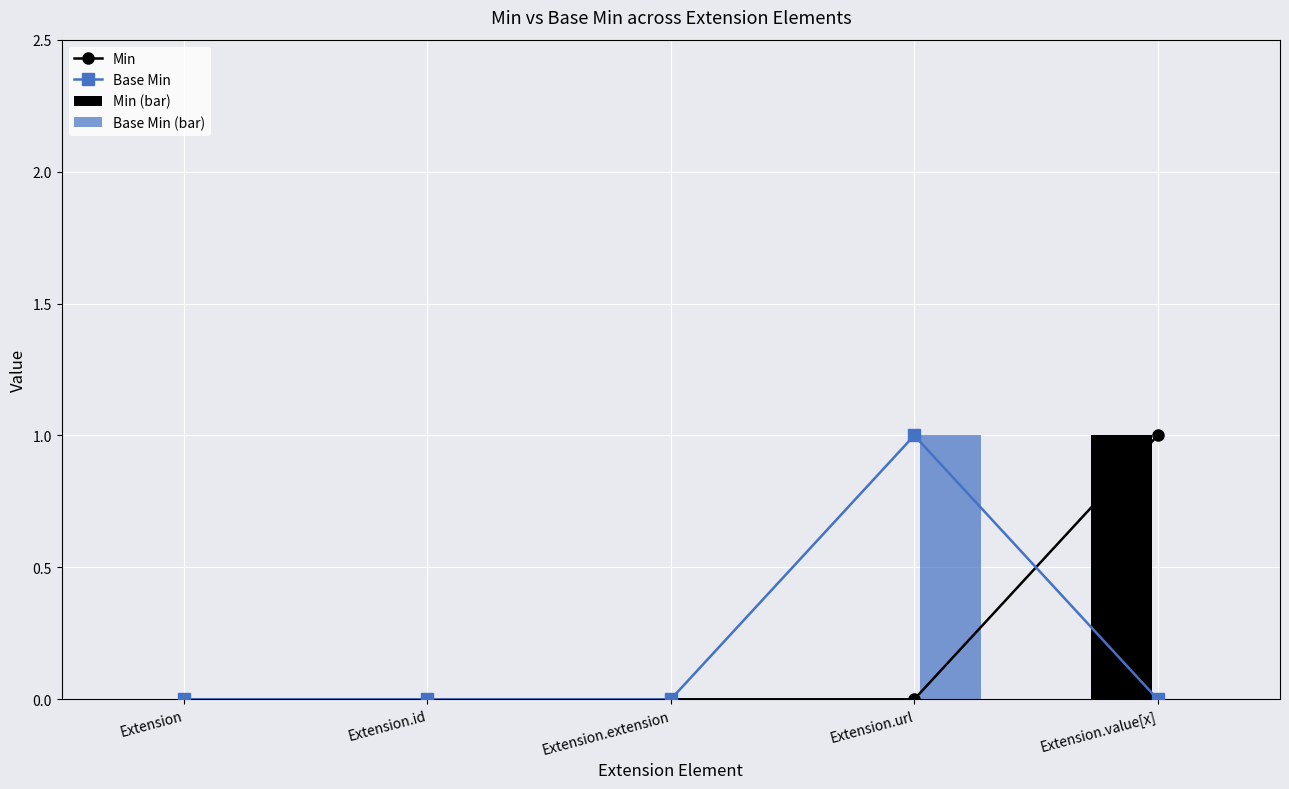

Count the number of data series in this chart.

4